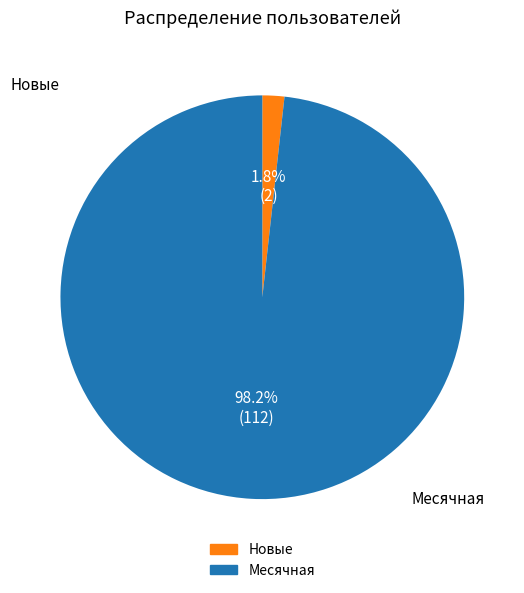

Is there any slice that represents more than half of the pie?

Yes